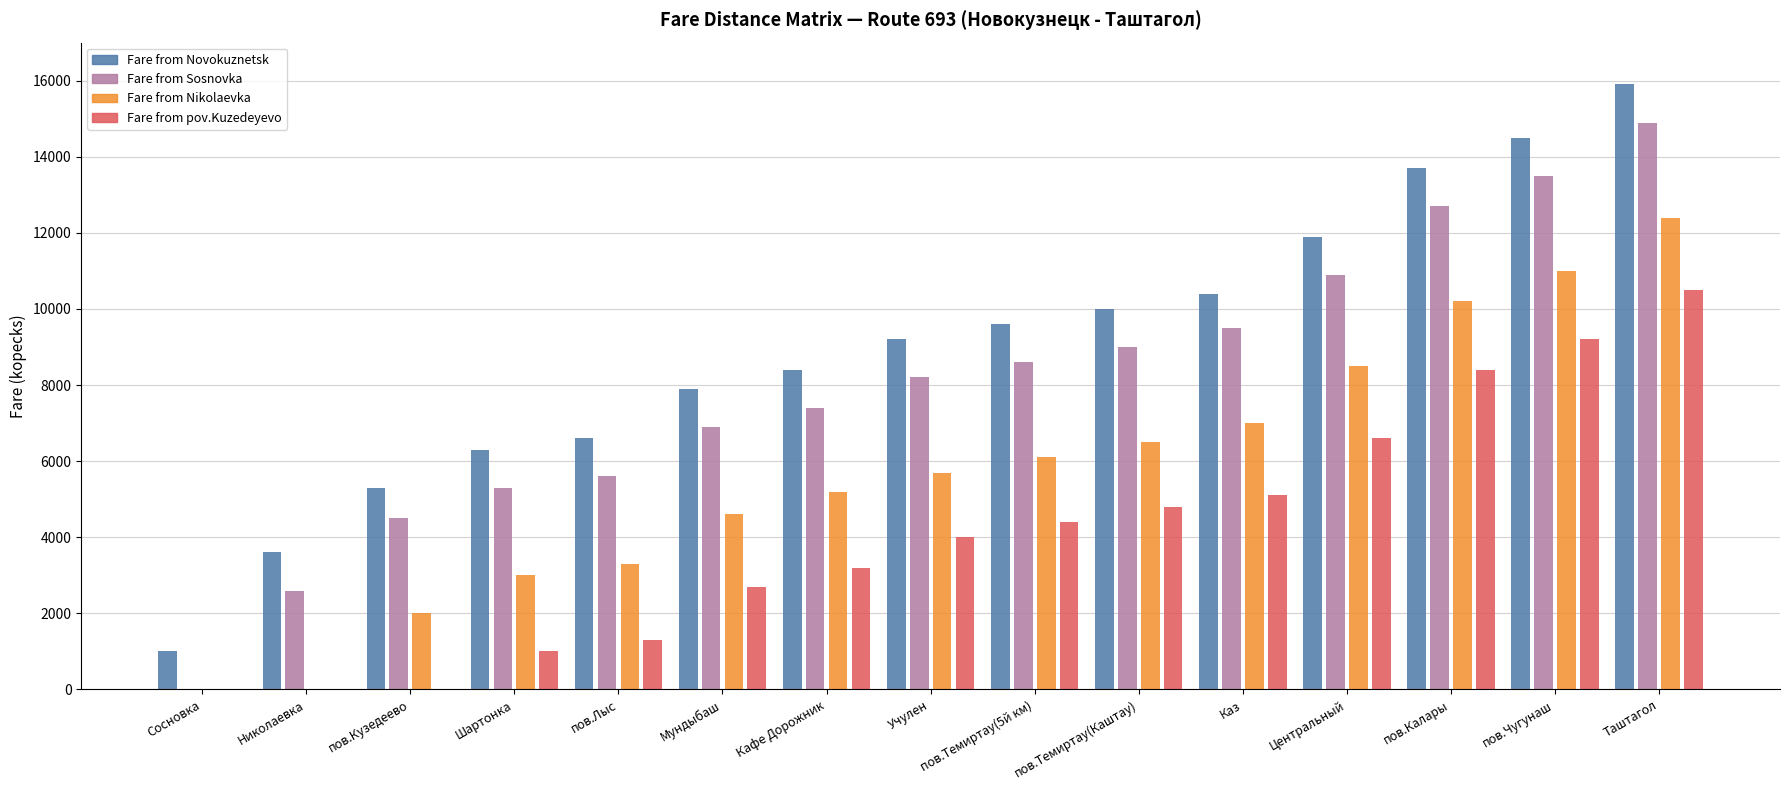

At which category does the chart reach its peak across all series?

Таштагол